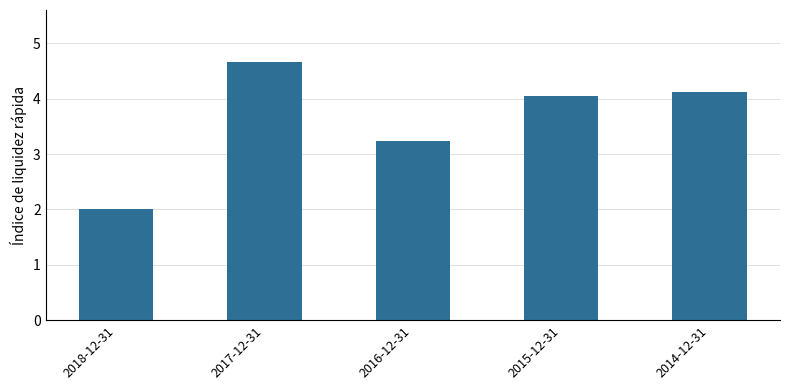

What is the change in value from 2018-12-31 to 2017-12-31?

+2.7